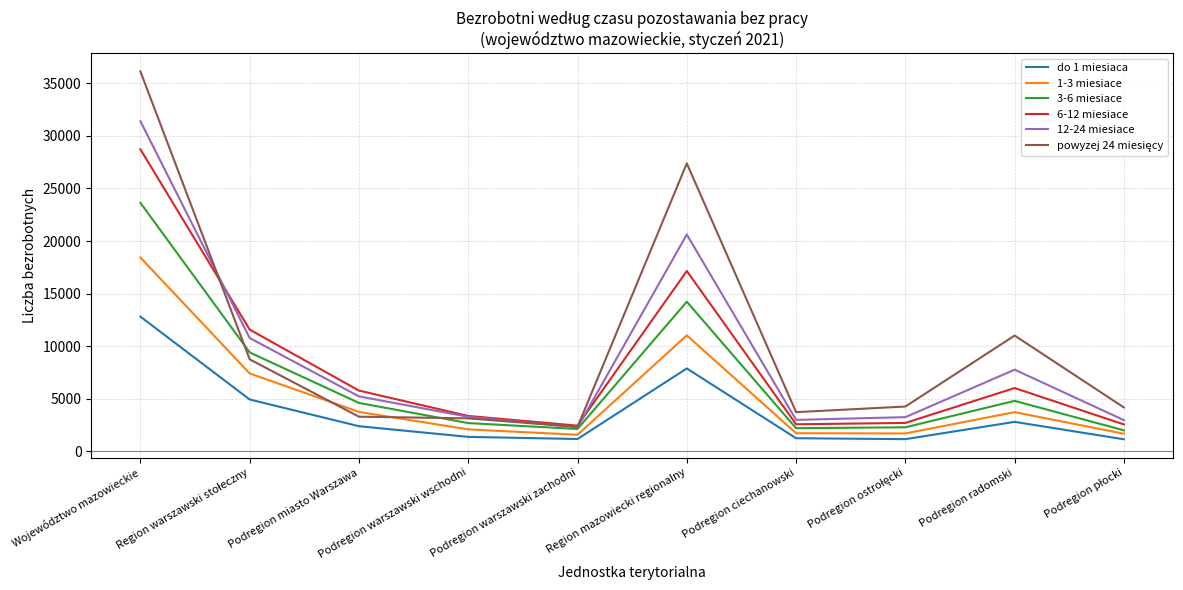

What is the difference between the maximum and minimum values in the 1-3 miesiace series?

16860